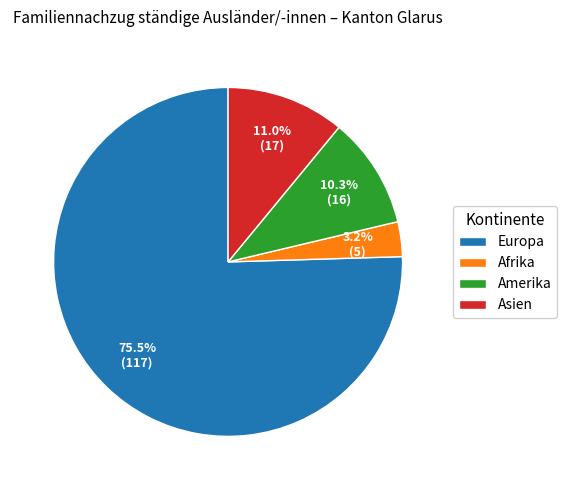

Between Europa and Afrika, which is larger?

Europa